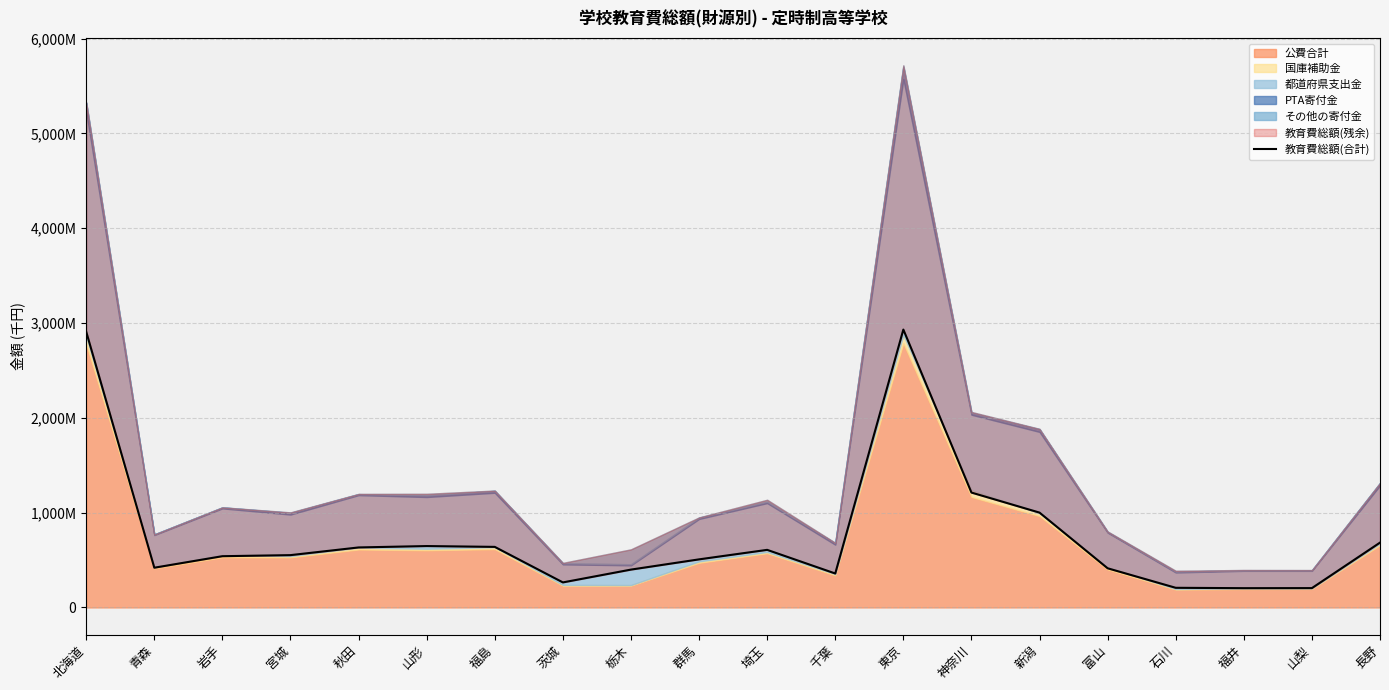

Is it true that the value at 群馬 is 507257?

True